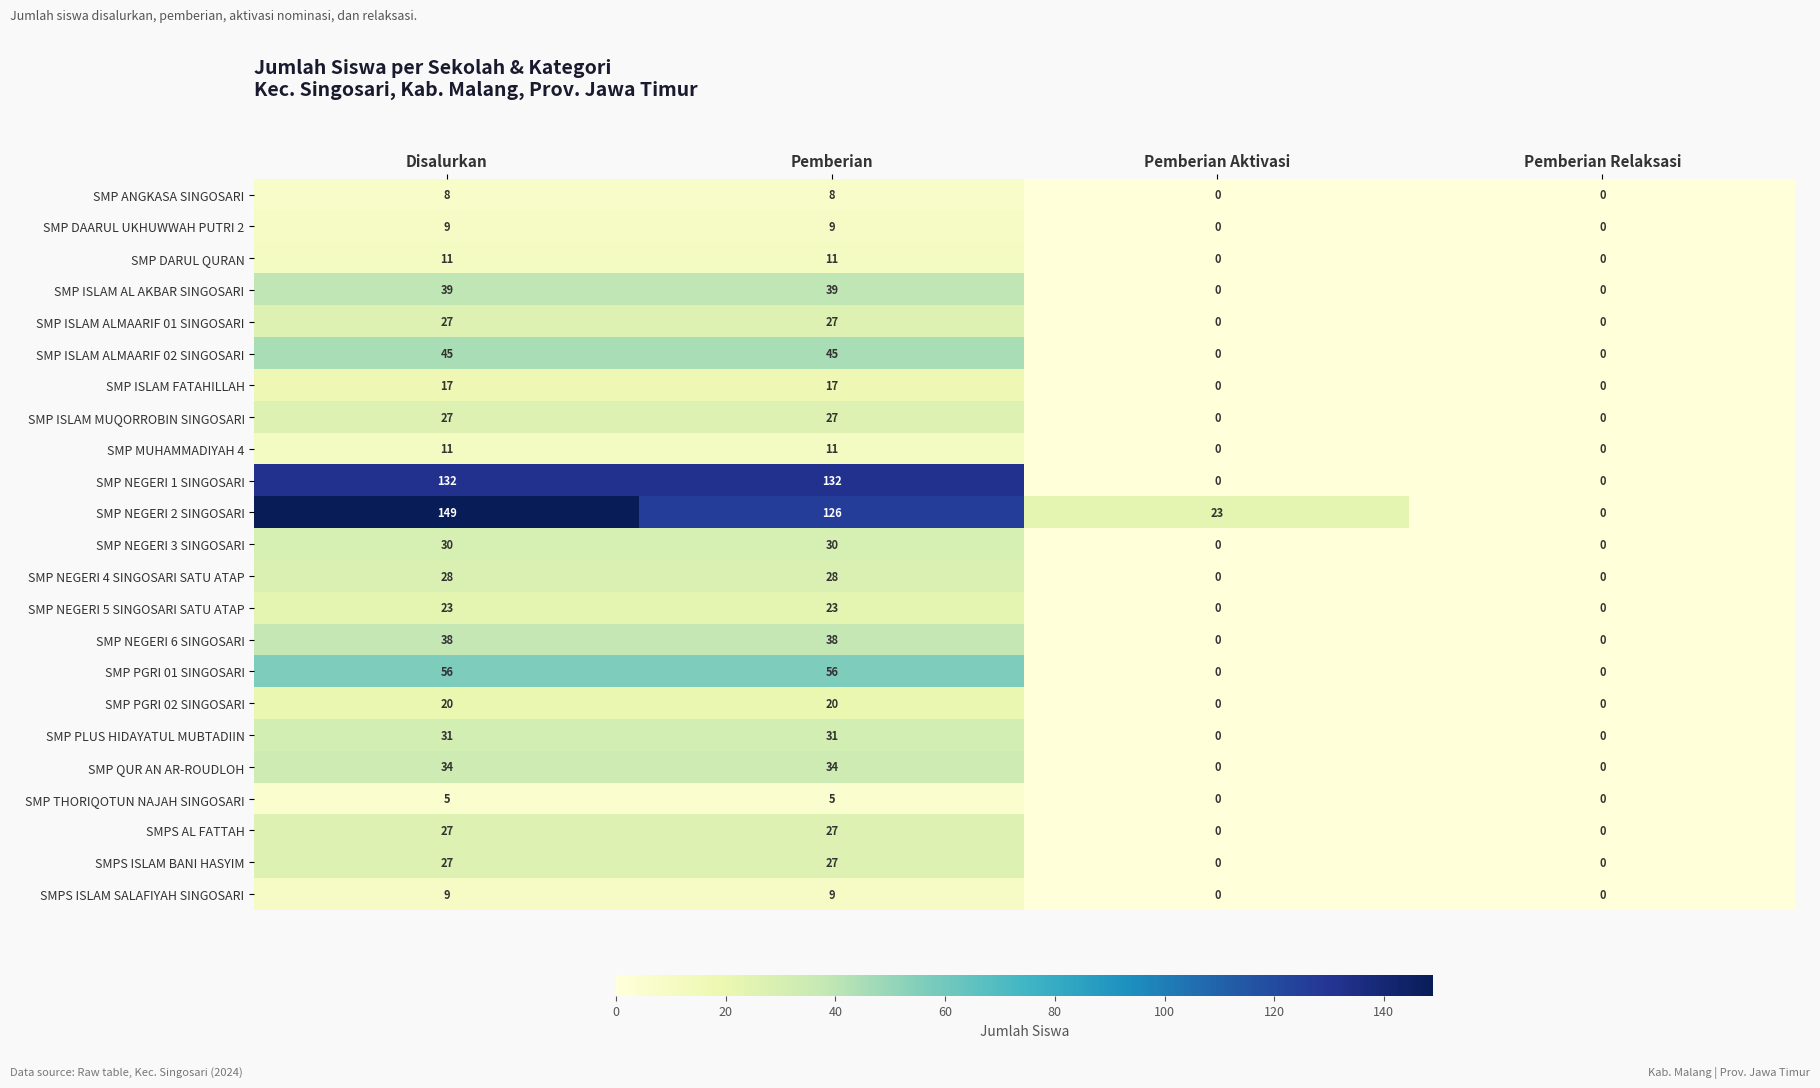

What is the maximum value shown in the chart?

149